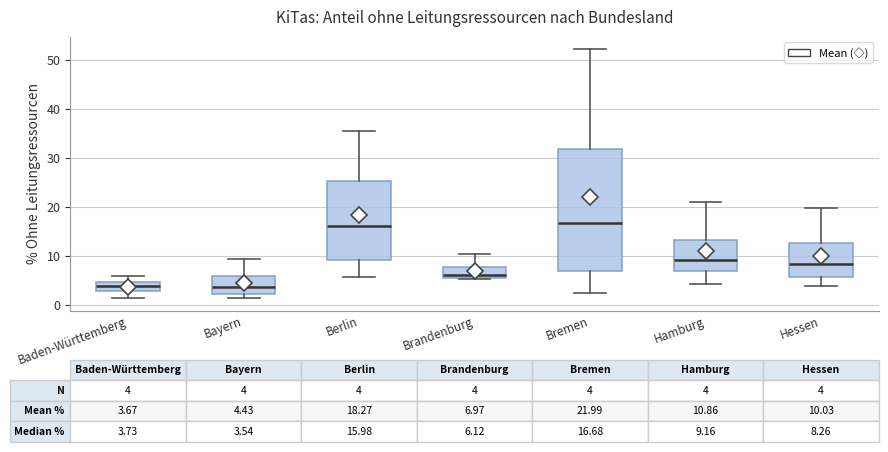

Comparing the boxes themselves (not the whiskers), which one is the tallest?

Bremen